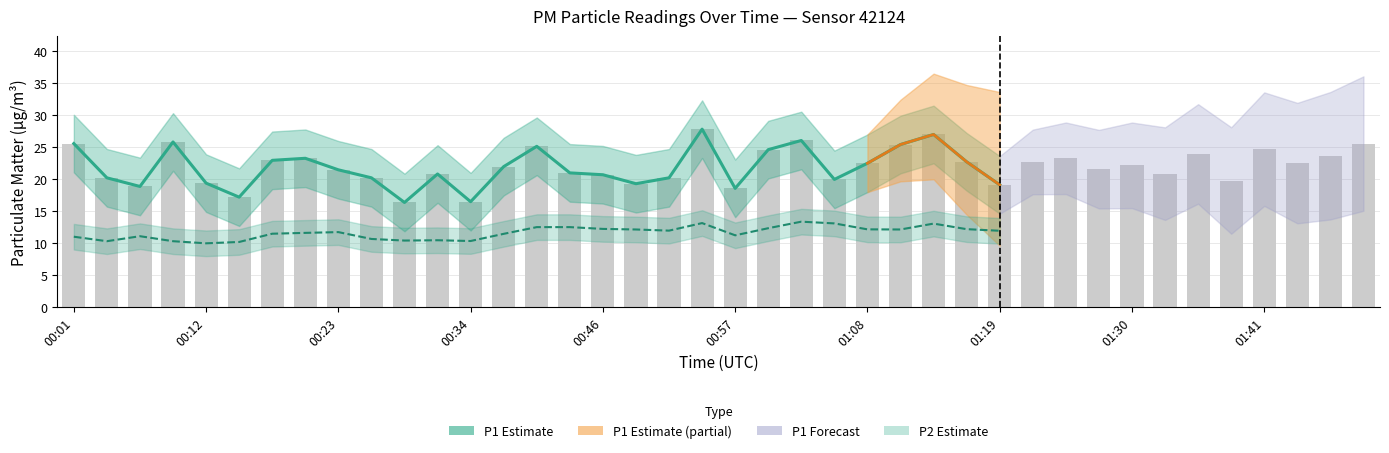

At which label does P2 (Estimate) first exceed 11?

00:01